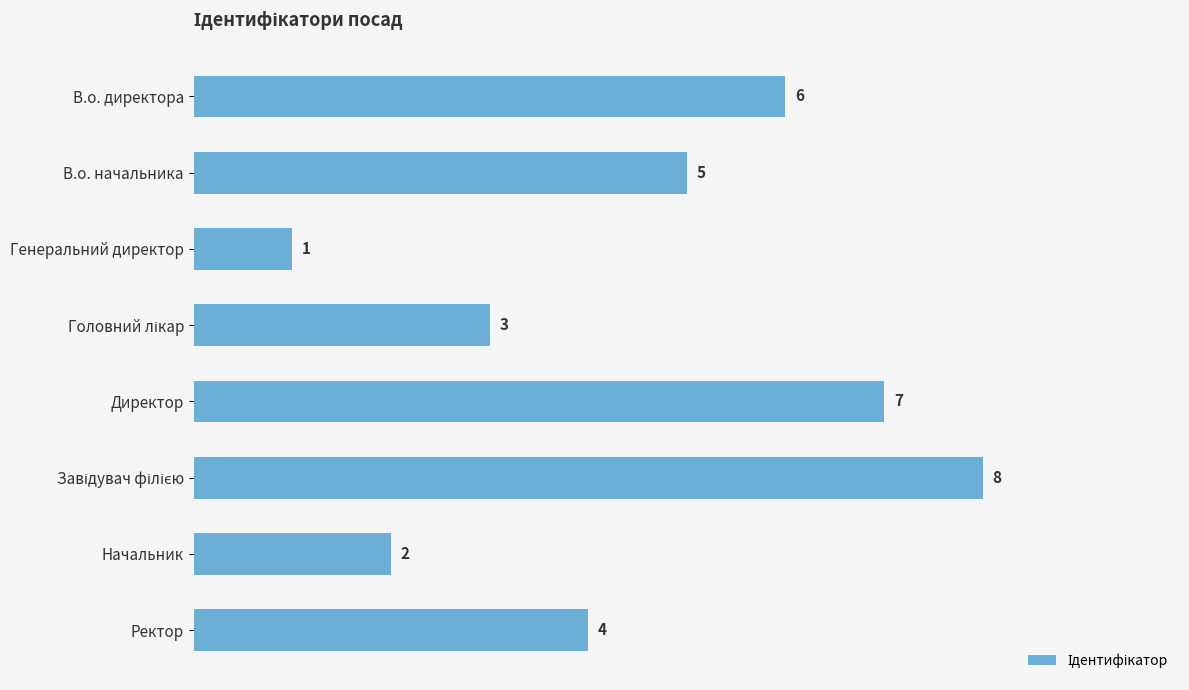

Count the values in the range 3 to 7.

5